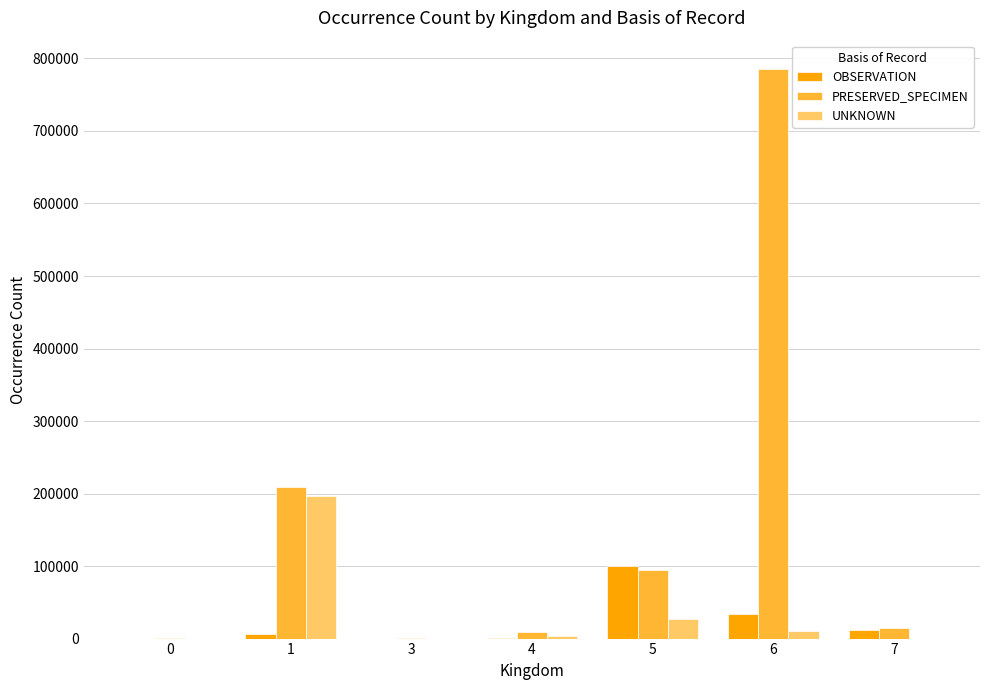

What is the highest value of the PRESERVED_SPECIMEN series?

785277